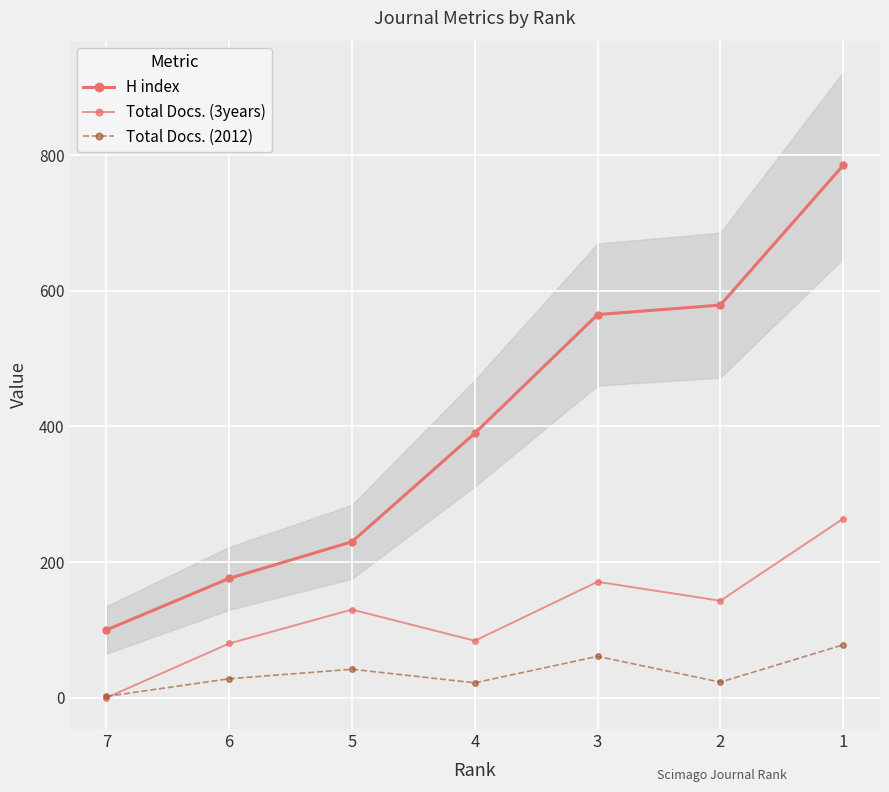

What is the greatest value displayed?

785